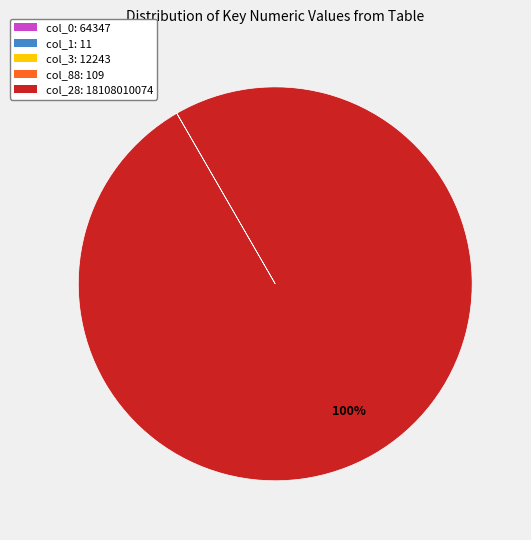

To the nearest percent, what is the difference between the largest and smallest slice percentages?

100%